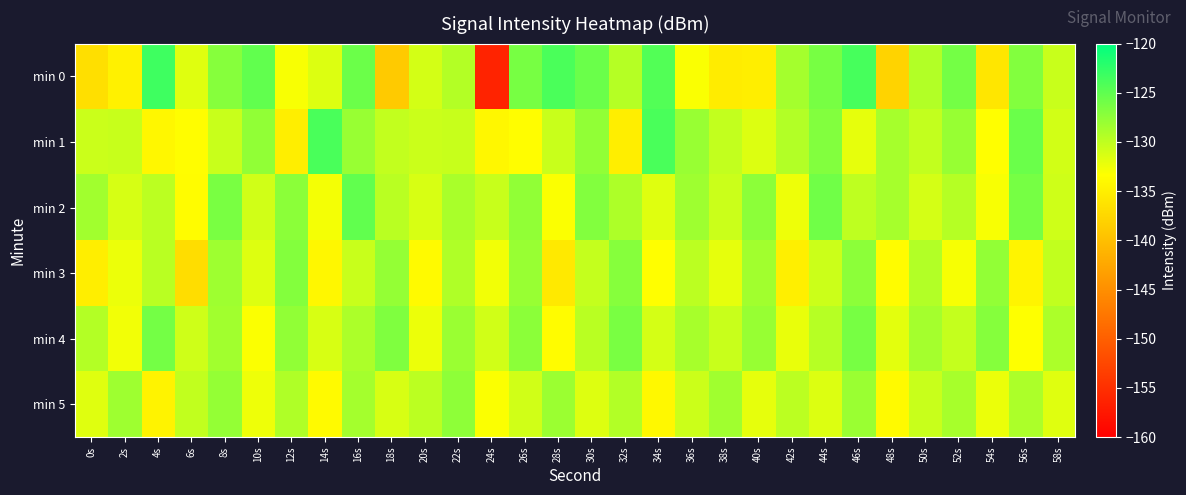

Reading right to left, list all the values displayed in this chart.

min 0: 58s=-130.5	56s=-126.8	54s=-135.9	52s=-126.2	50s=-129.3	48s=-138.0	46s=-123.7	44s=-126.3	42s=-128.6	40s=-135.1	38s=-135.2	36s=-133.1	34s=-124.3	32s=-129.5	30s=-125.6	28s=-124.0	26s=-126.3	24s=-156.3	22s=-129.4	20s=-131.0	18s=-138.9	16s=-125.6	14s=-131.5	12s=-133.0	10s=-125.1	8s=-127.1	6s=-131.7	4s=-123.3	2s=-134.7	0s=-136.6
min 1: 58s=-131.0	56s=-125.6	54s=-133.4	52s=-127.9	50s=-130.2	48s=-128.7	46s=-132.1	44s=-126.8	42s=-129.3	40s=-131.5	38s=-130.2	36s=-128.0	34s=-123.9	32s=-135.0	30s=-127.6	28s=-130.5	26s=-133.5	24s=-134.1	22s=-130.4	20s=-130.6	18s=-130.2	16s=-128.0	14s=-123.9	12s=-135.0	10s=-127.6	8s=-130.5	6s=-133.5	4s=-134.1	2s=-130.4	0s=-130.6
min 2: 58s=-130.8	56s=-126.2	54s=-133.0	52s=-129.5	50s=-131.1	48s=-128.7	46s=-130.0	44s=-125.9	42s=-132.5	40s=-127.4	38s=-130.6	36s=-128.3	34s=-131.7	32s=-129.1	30s=-126.8	28s=-133.2	26s=-127.6	24s=-130.4	22s=-128.9	20s=-131.3	18s=-129.7	16s=-125.1	14s=-132.8	12s=-127.3	10s=-130.9	8s=-126.4	6s=-133.6	4s=-129.8	2s=-131.2	0s=-128.5
min 3: 58s=-130.1	56s=-134.5	54s=-127.7	52s=-132.9	50s=-129.3	48s=-133.6	46s=-127.4	44s=-130.7	42s=-135.0	40s=-128.5	38s=-132.1	36s=-129.8	34s=-133.4	32s=-127.1	30s=-130.3	28s=-135.6	26s=-128.0	24s=-132.7	22s=-129.2	20s=-133.9	18s=-127.8	16s=-130.5	14s=-134.2	12s=-126.9	10s=-131.6	8s=-128.3	6s=-136.8	4s=-129.7	2s=-132.4	0s=-135.1
min 4: 58s=-129.0	56s=-133.3	54s=-127.0	52s=-130.3	50s=-128.6	48s=-131.9	46s=-126.3	44s=-129.6	42s=-132.2	40s=-127.9	38s=-130.5	36s=-128.8	34s=-131.1	32s=-126.4	30s=-129.7	28s=-133.6	26s=-127.3	24s=-130.9	22s=-128.1	20s=-132.4	18s=-126.7	16s=-129.0	14s=-131.3	12s=-127.6	10s=-133.2	8s=-128.5	6s=-130.8	4s=-126.1	2s=-132.7	0s=-129.4
min 5: 58s=-131.7	56s=-129.0	54s=-132.3	52s=-128.8	50s=-130.5	48s=-133.8	46s=-128.1	44s=-131.5	42s=-129.8	40s=-132.1	38s=-128.4	36s=-130.7	34s=-134.0	32s=-129.3	30s=-131.6	28s=-128.2	26s=-130.9	24s=-133.2	22s=-127.5	20s=-129.8	18s=-131.3	16s=-128.6	14s=-133.9	12s=-129.2	10s=-132.5	8s=-127.8	6s=-130.1	4s=-134.6	2s=-128.3	0s=-131.7